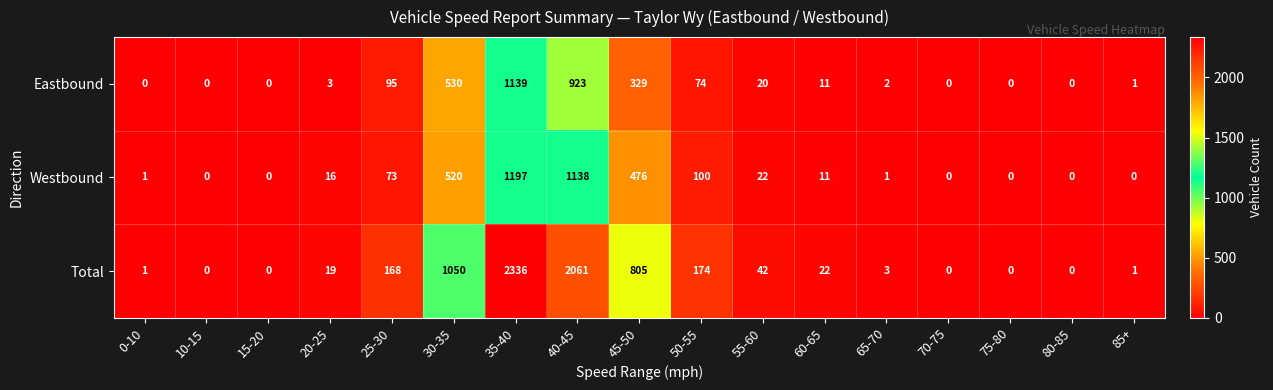

At how many categories does at least one series exceed 283?

4